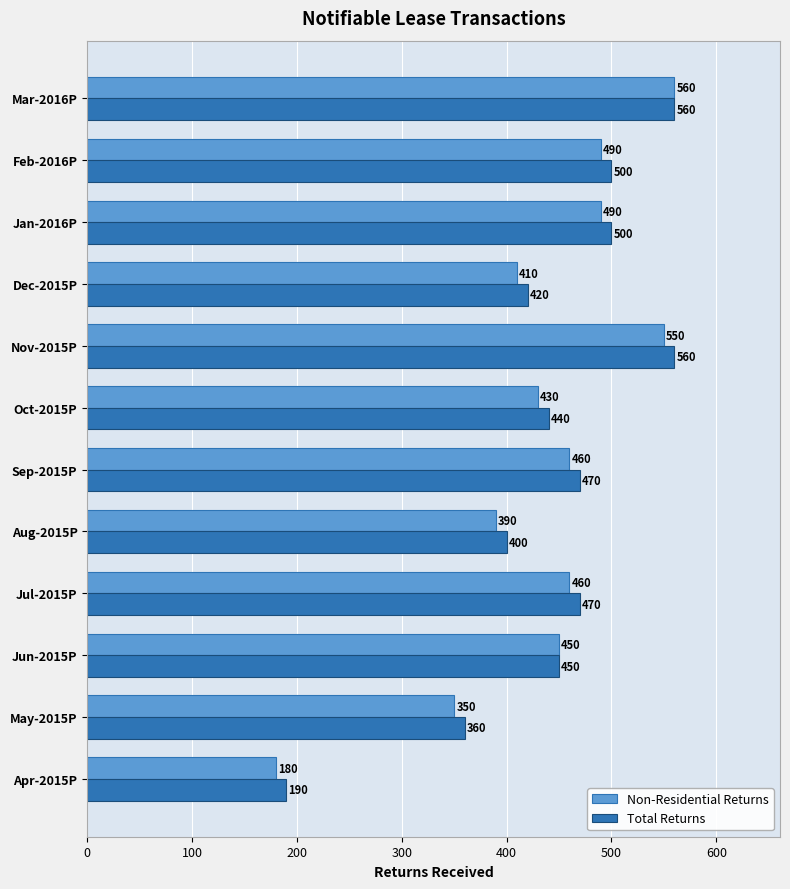

Between Jun-2015P and Dec-2015P, which series saw the biggest shift?

Non-Residential Returns